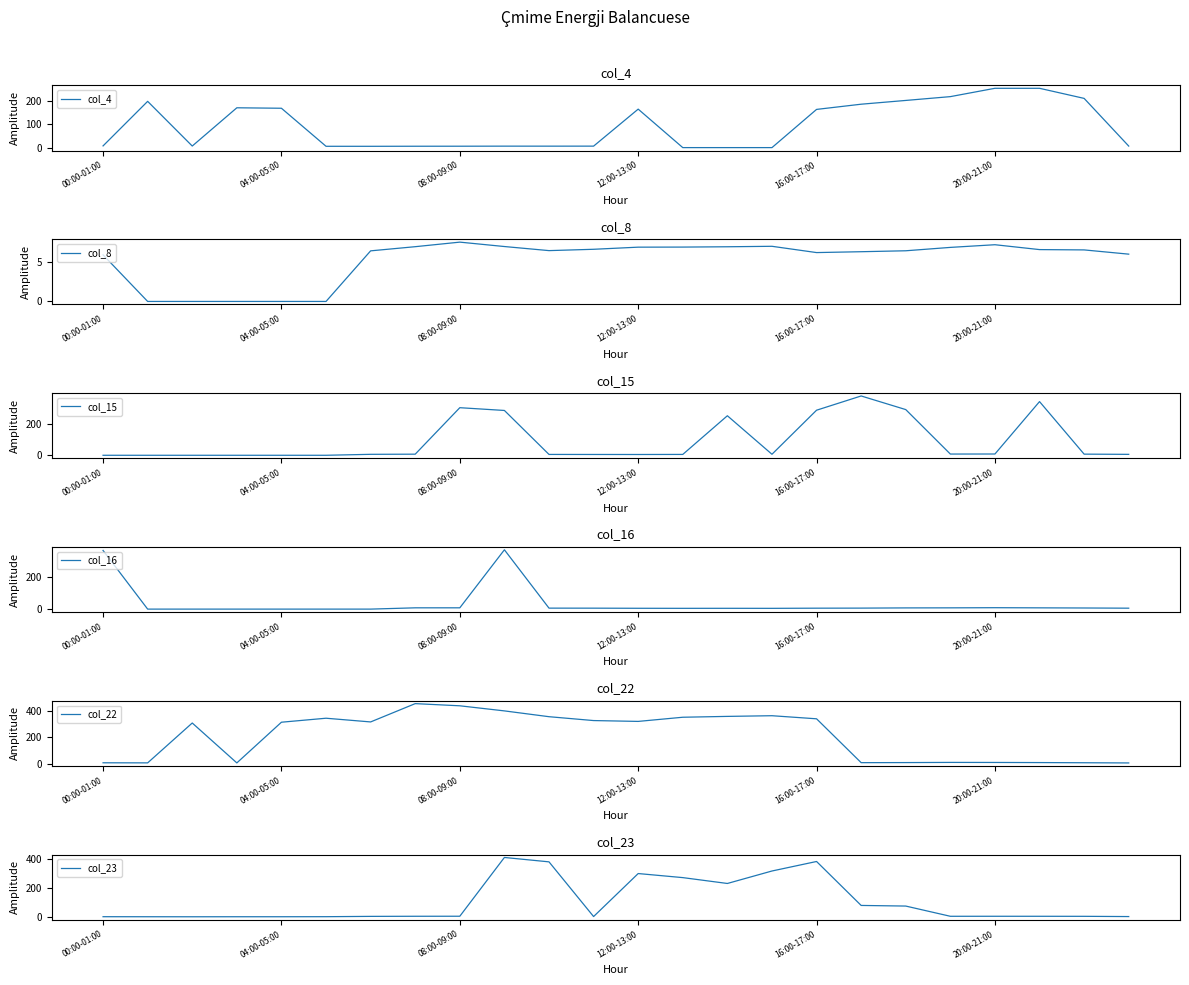

The col_23 series shows 7.9 at 7. True or false?

True